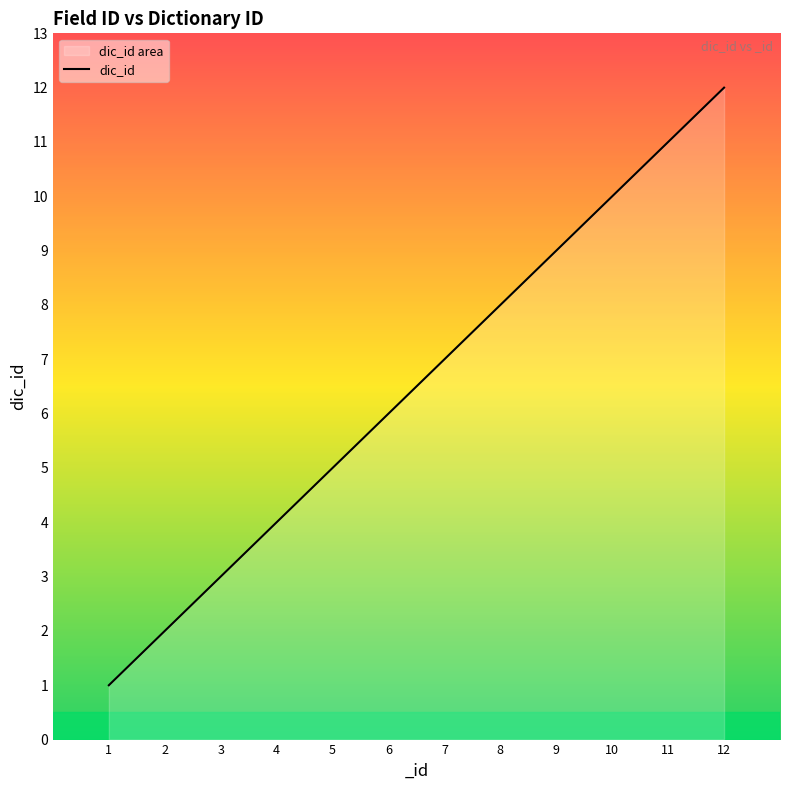

Where does the data first go above 7?

8